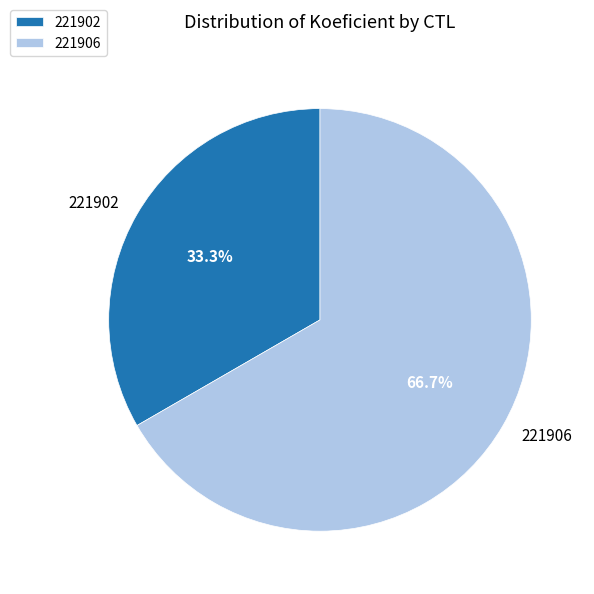

Which category has the biggest portion of the pie?

221906